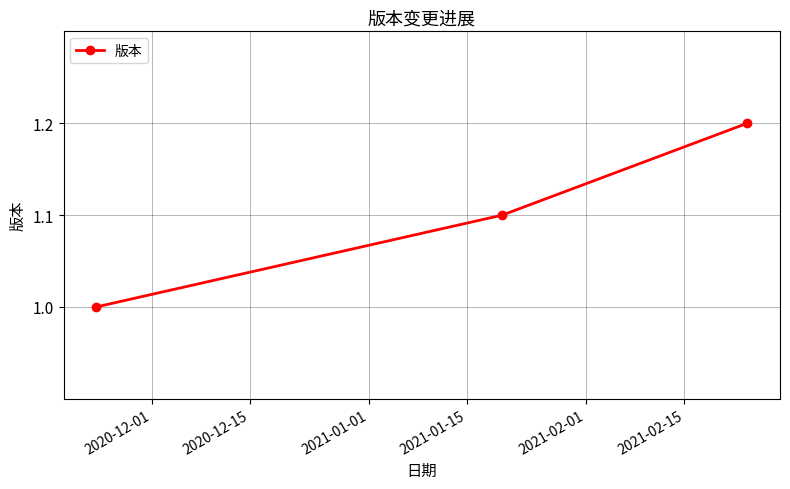

Reading left to right, list all the values displayed in this chart.

1.0	1.1	1.2